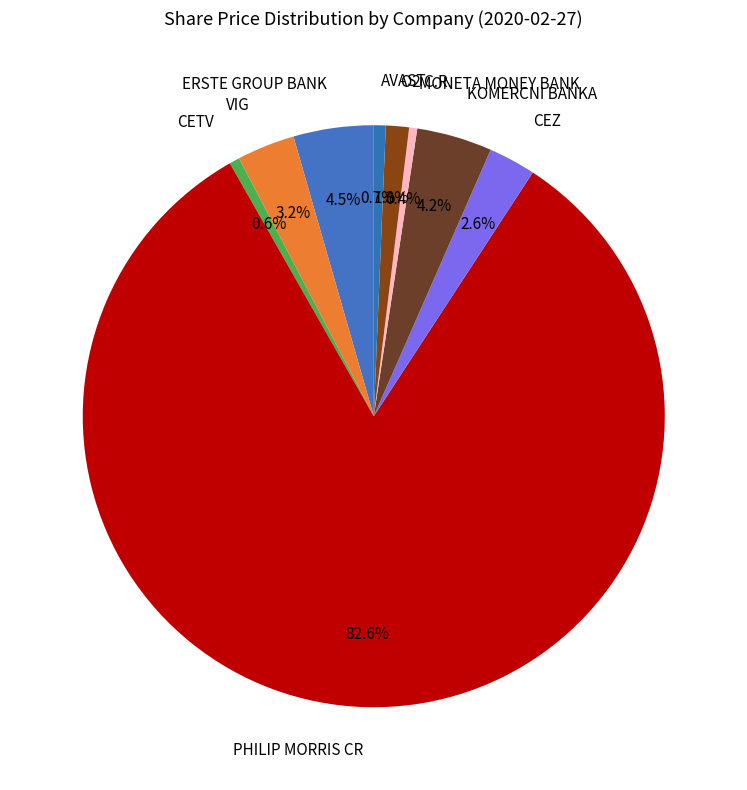

To the nearest percent, what percentage of the pie is O2 C.R.?

1%